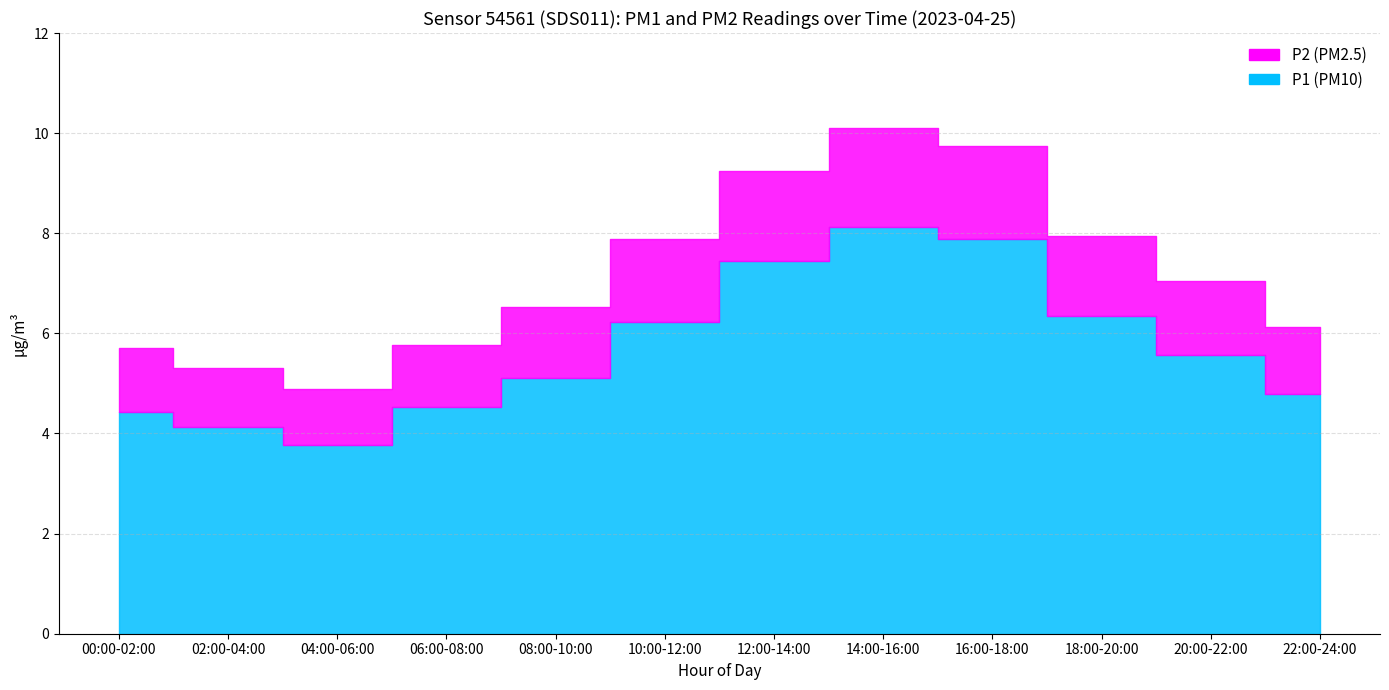

True or false: P2 and P1 cross at least once.

False